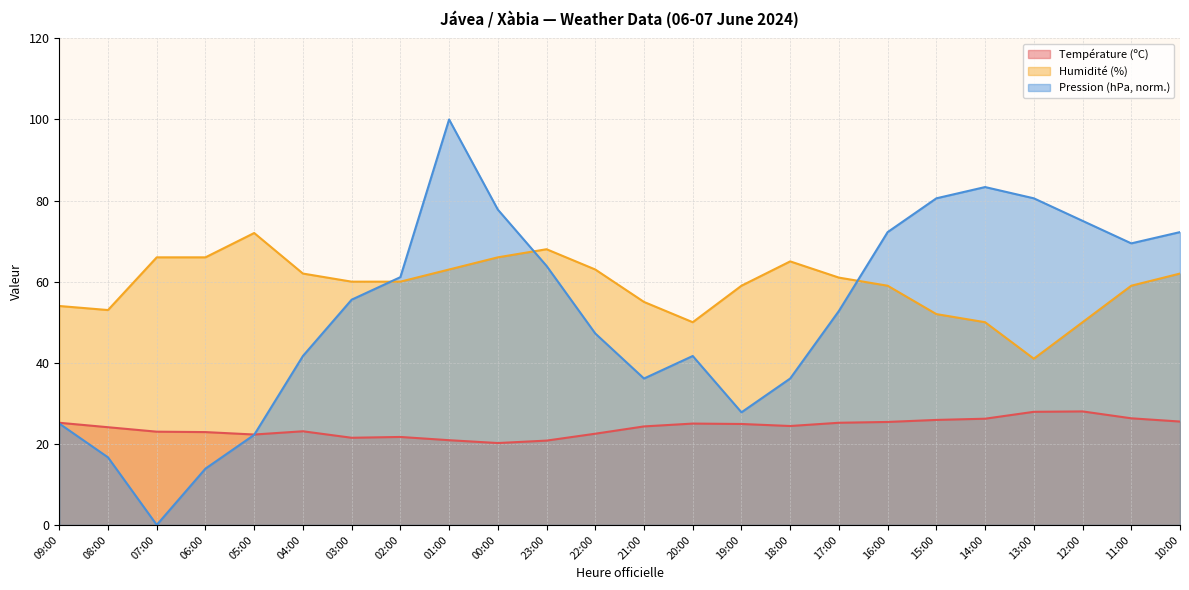

How many data points in Pression (hPa) are less than 55?

12